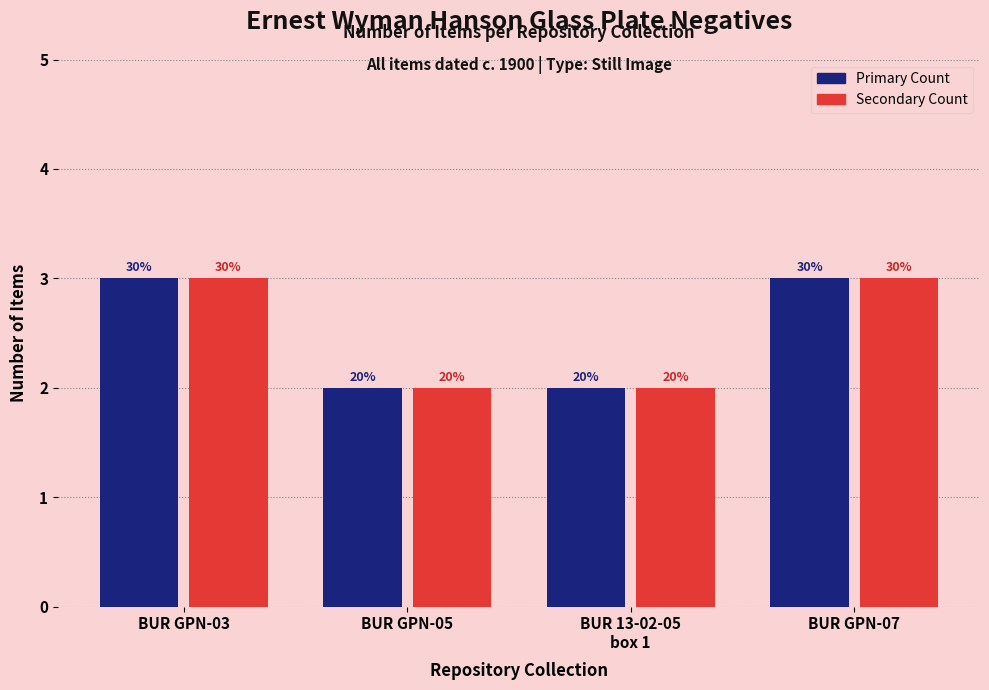

True or false: Item Count (red) has a value of 3 at BUR GPN-07.

True